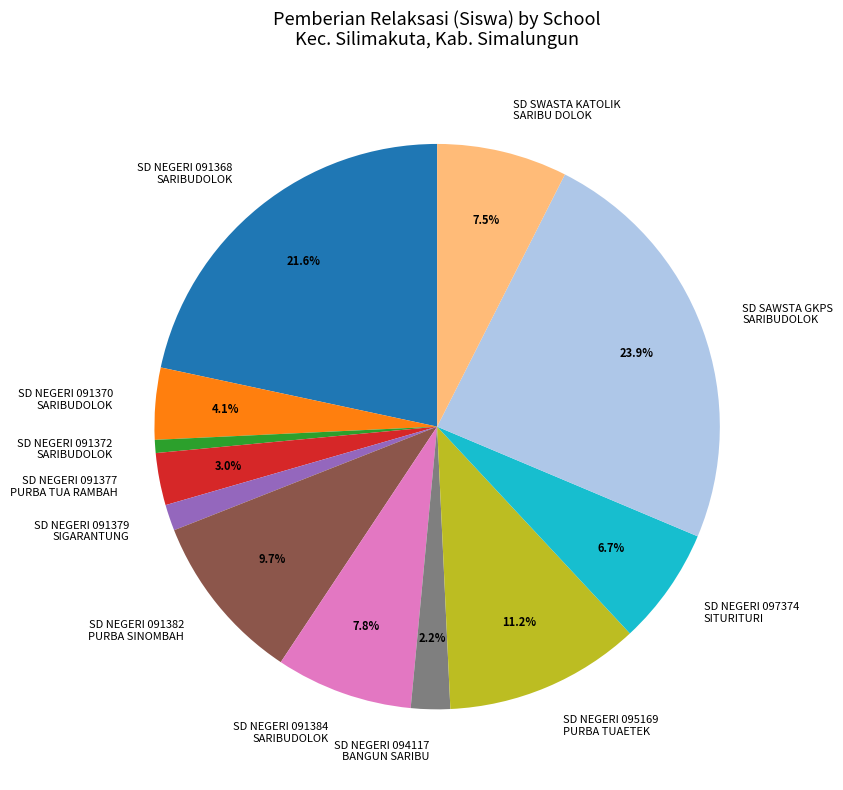

Approximately how many times larger is the value at SD NEGERI 091379 SIGARANTUNG compared to SD NEGERI 091370 SARIBUDOLOK?

0.4